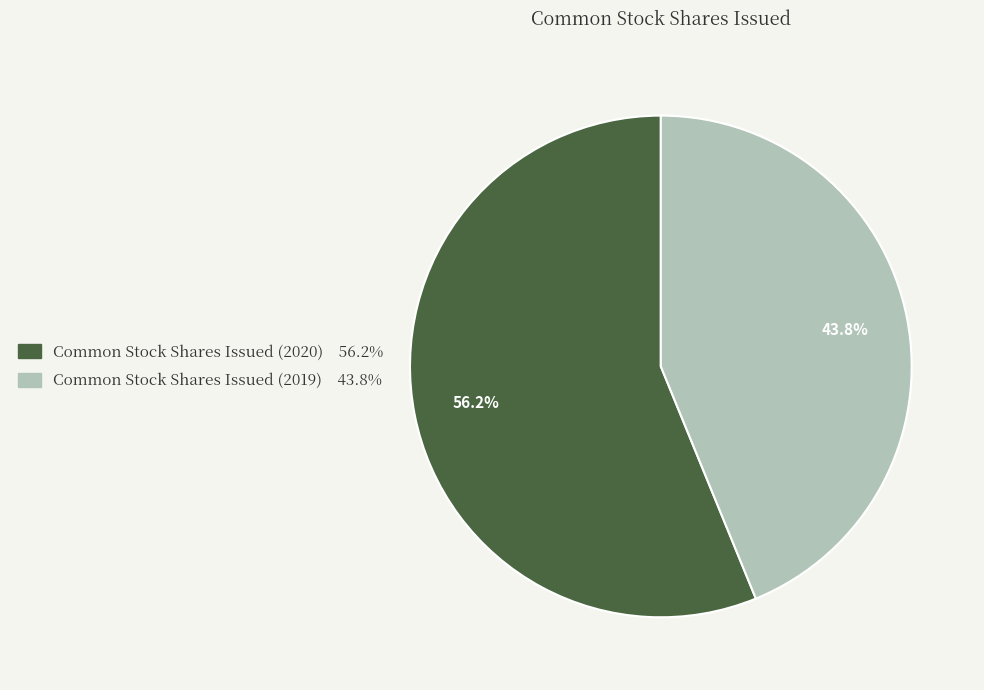

Is Common Stock Shares Issued (2019) the majority of the pie?

No